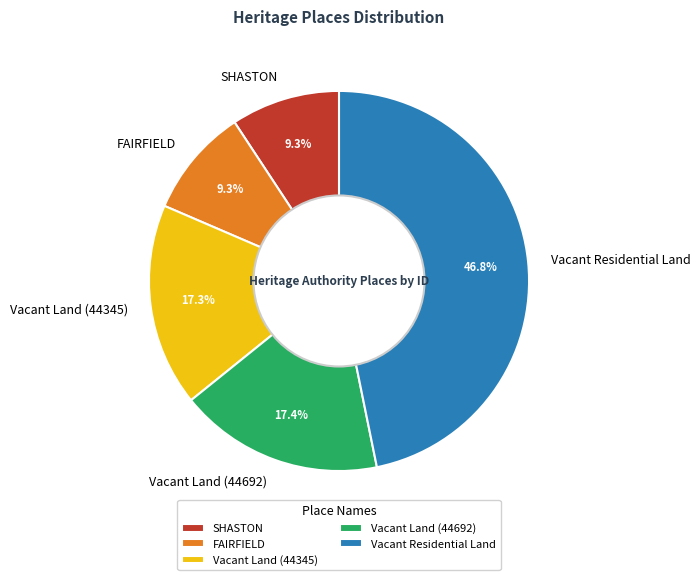

Which slice is the largest?

Vacant Residential Land